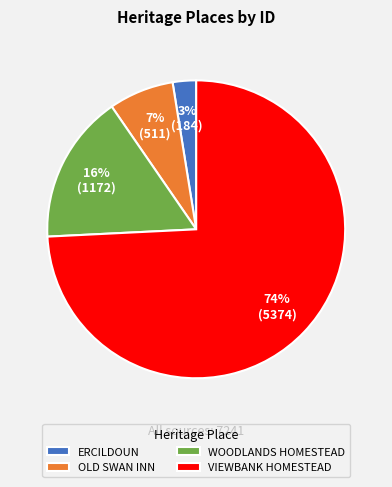

To the nearest percent, what portion does WOODLANDS HOMESTEAD represent?

16%